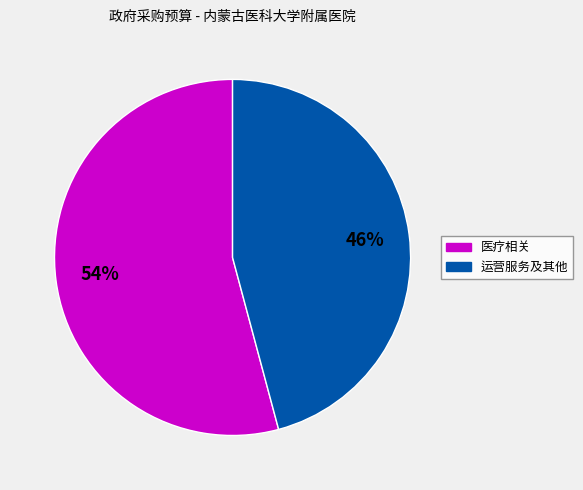

To the nearest percent, what is the average slice percentage?

50%